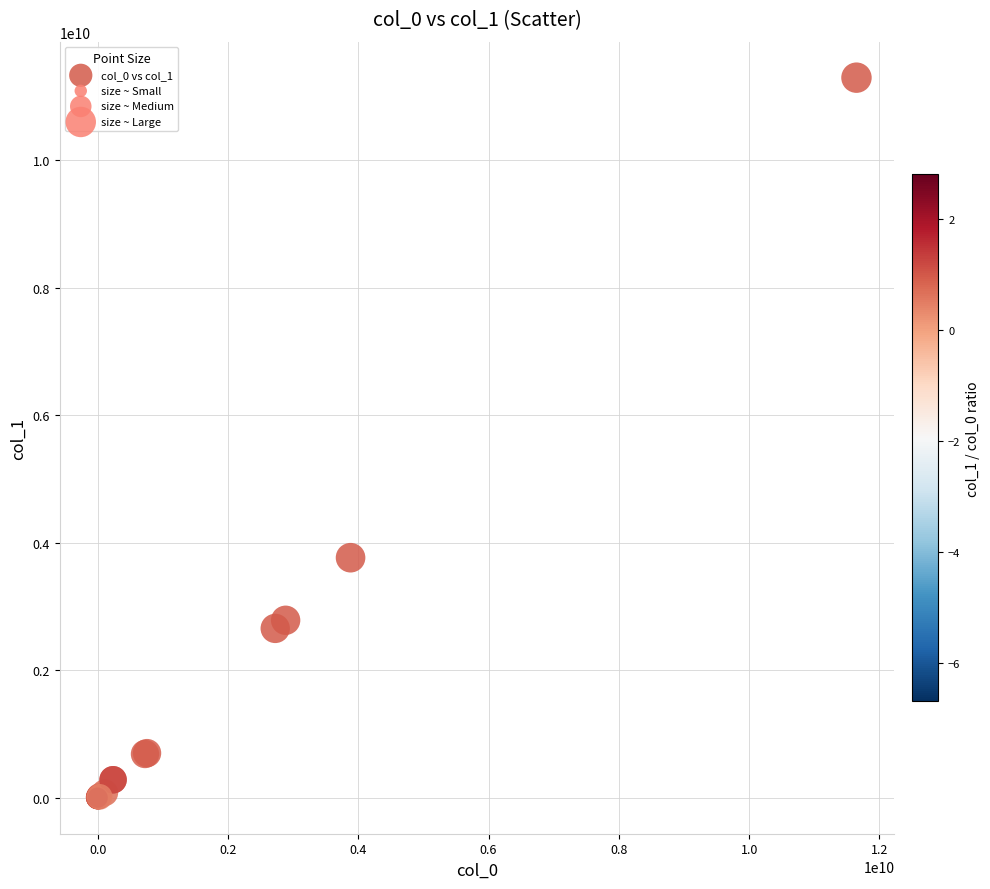

What Y value in the scatter plot is closest to 5645369292?

3763589220